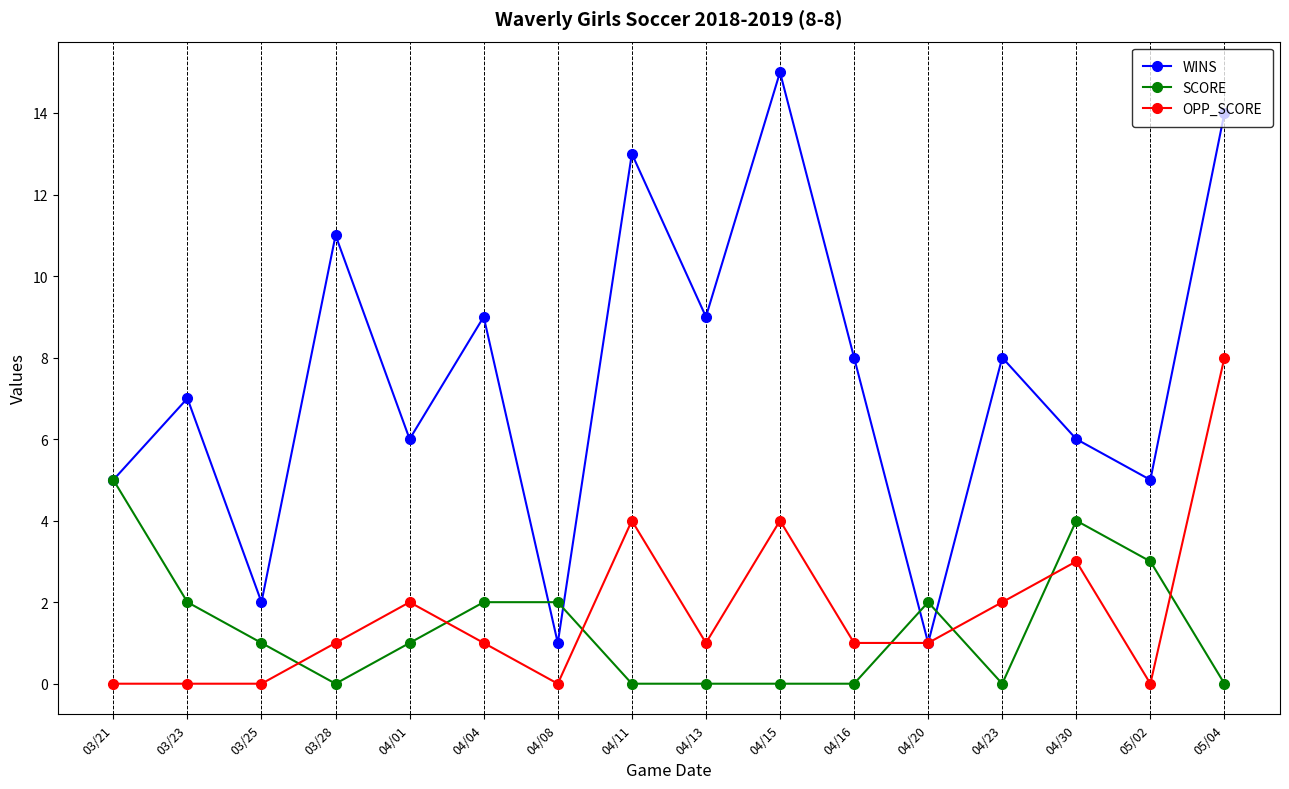

Which series ends up on top after the final intersection of OPP_SCORE and SCORE?

OPP_SCORE